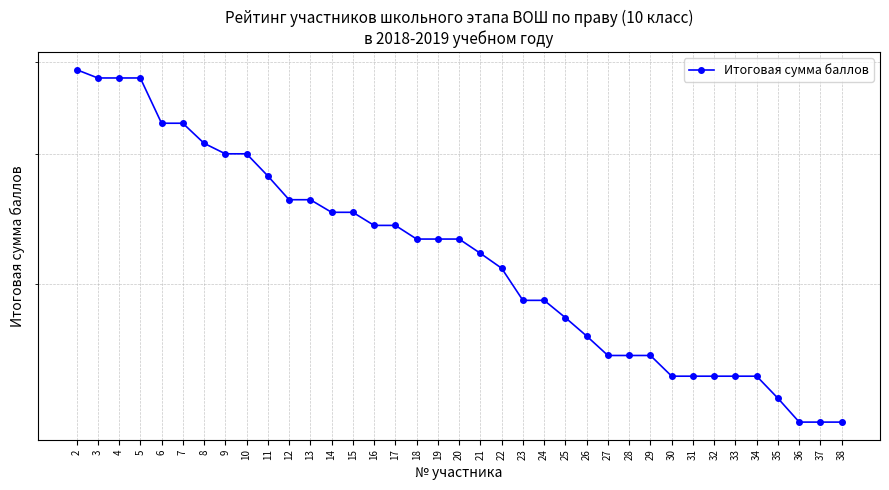

What is the difference between the second highest and second lowest values?

25